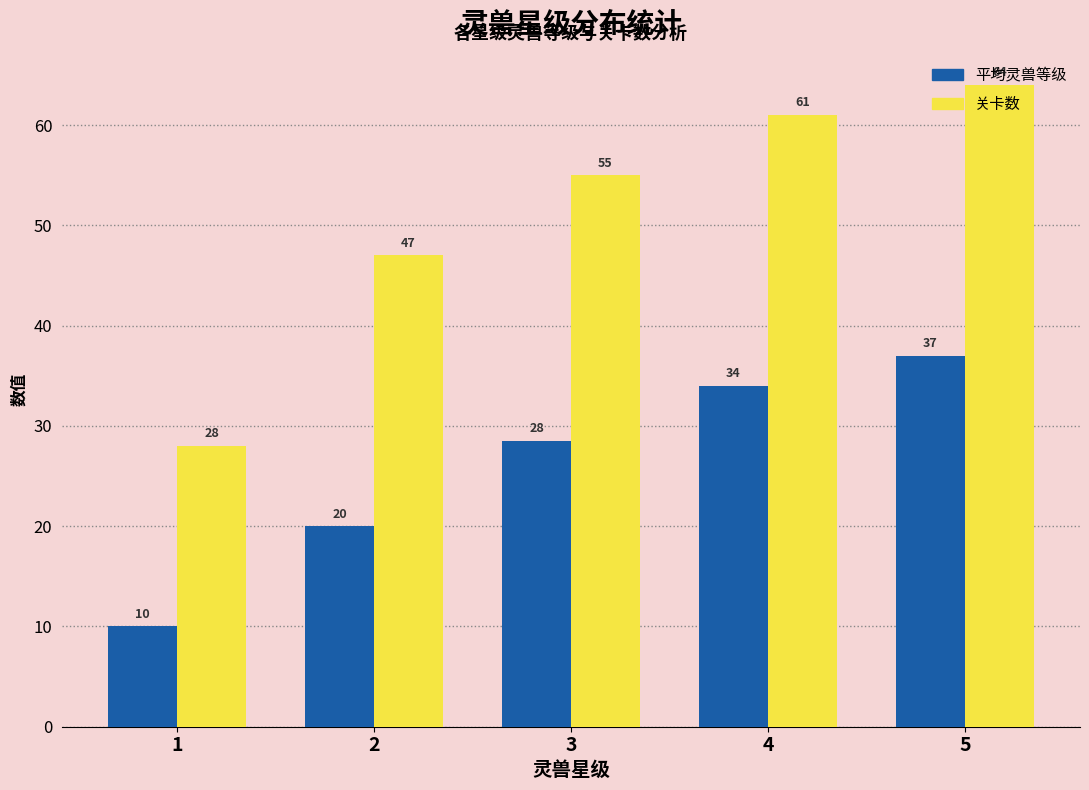

Which series has the largest total across all categories?

关卡数